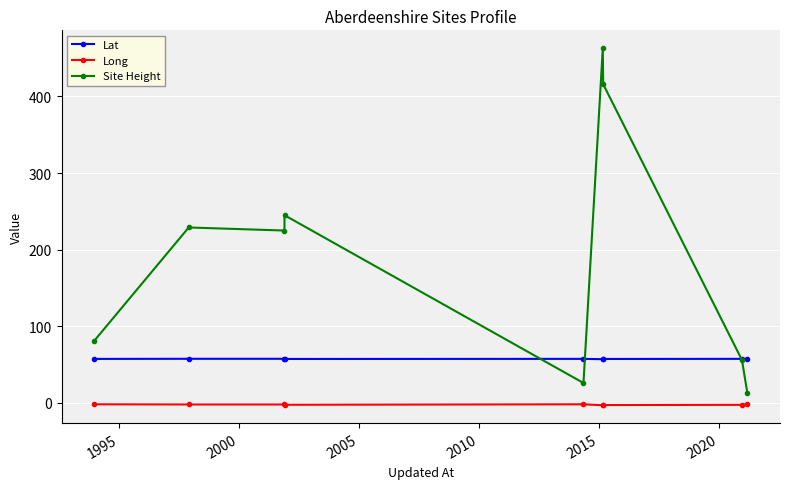

Rank the series by their average value, from highest to lowest.

Site Height, Lat, Long